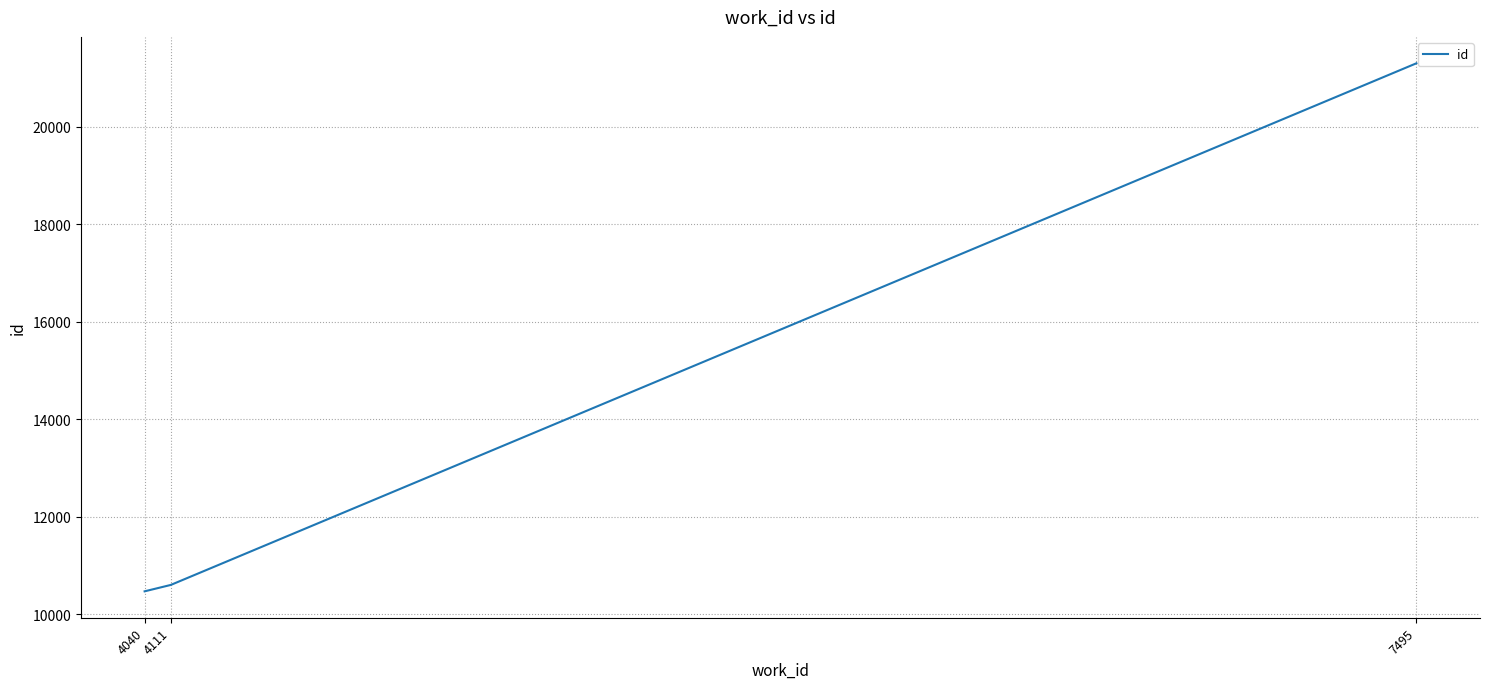

Reading right to left, transcribe all the data shown in this chart.

7495=21302	4111=10600	4040=10469